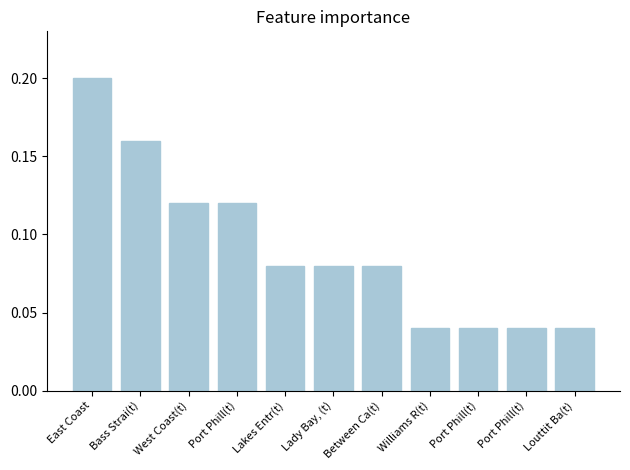

Which category has the lowest value across all series?

Williams R(t)